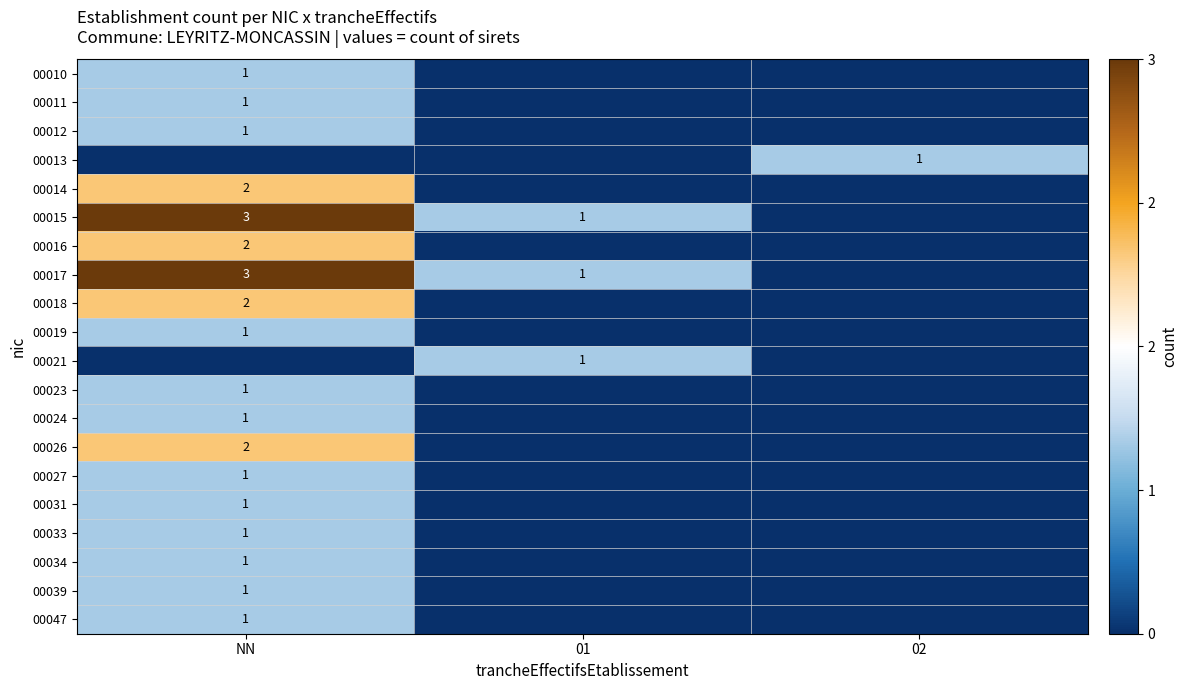

Rank the series by their maximum value, from highest to lowest.

00015, 00017, 00014, 00016, 00018, 00026, 00010, 00011, 00012, 00013, 00019, 00021, 00023, 00024, 00027, 00031, 00033, 00034, 00039, 00047